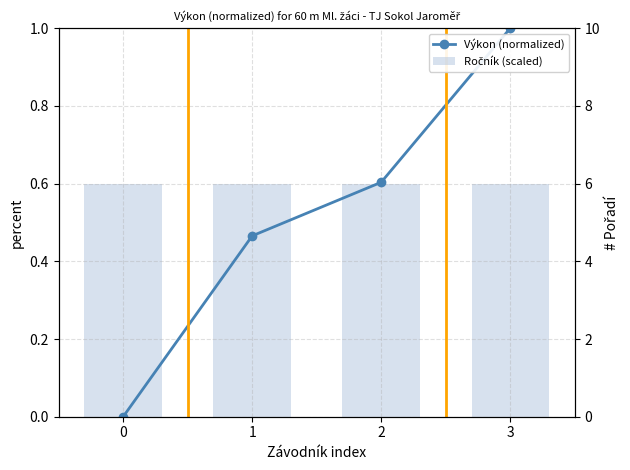

Is it true that Ročník (scaled) equals 0.6 at 0?

True